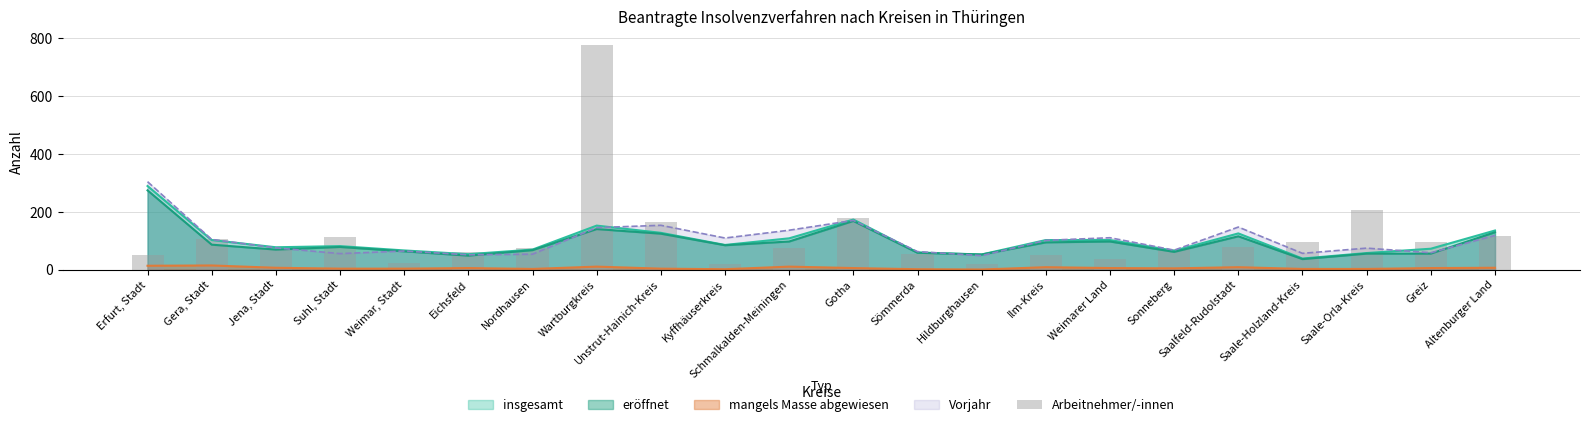

What position from the left is Kyffhäuserkreis?

10